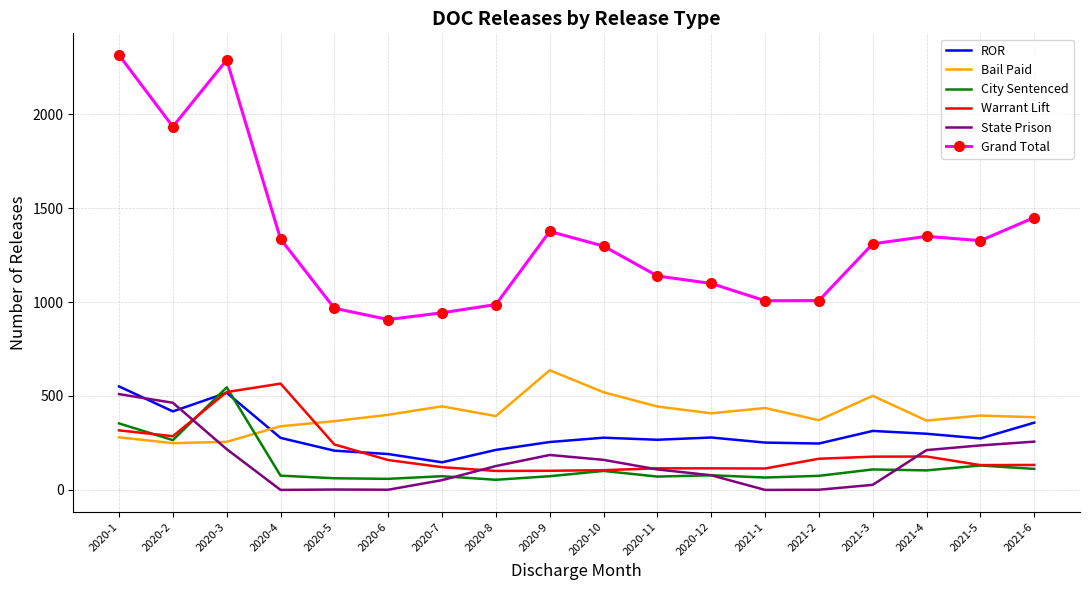

Between which two adjacent categories do City Sentenced and ROR first intersect?

2020-2 and 2020-3